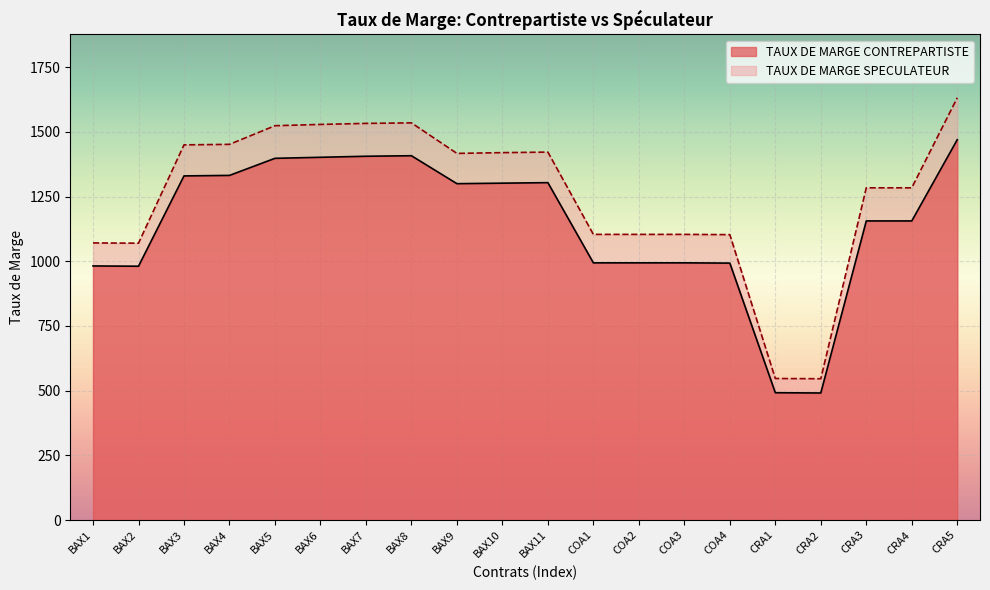

List the series in order of their overall mean, highest first.

TAUX DE MARGE SPECULATEUR, TAUX DE MARGE CONTREPARTISTE